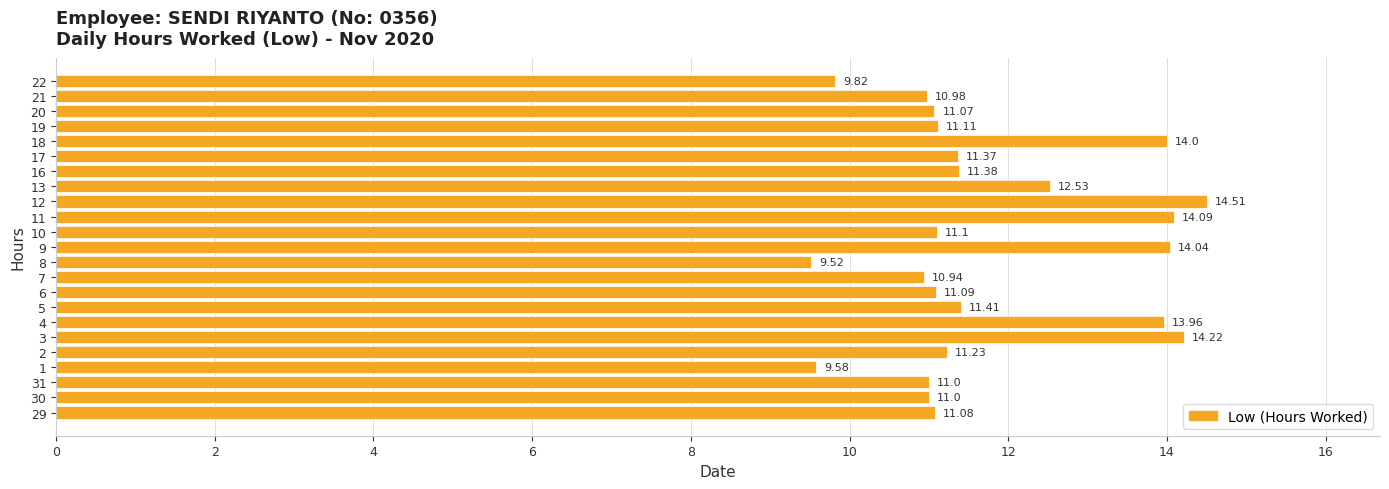

What is the change in value from 30 to 11?

+3.1